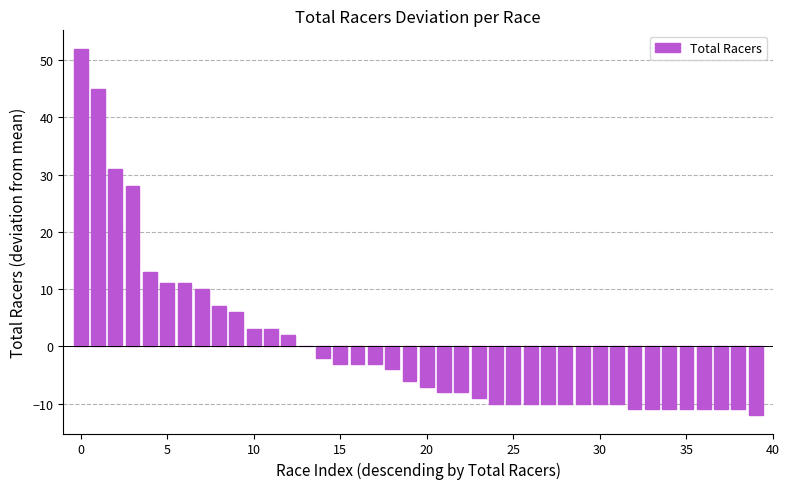

What is the maximum value shown in the chart?

52